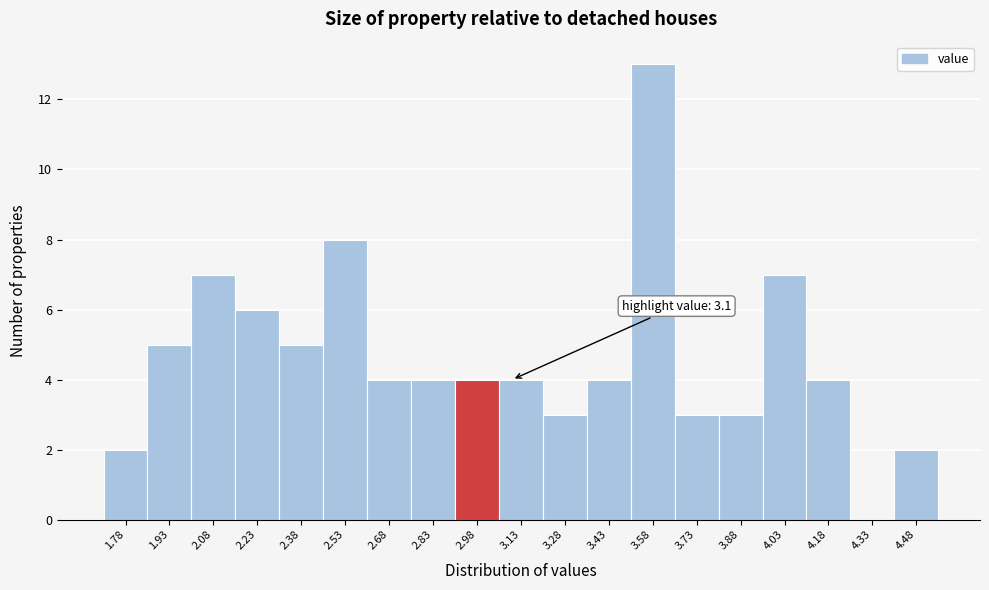

Reading left to right, transcribe all the data shown in this chart.

1.78=2	1.93=5	2.08=7	2.23=6	2.38=5	2.53=8	2.68=4	2.83=4	2.98=4	3.13=4	3.28=3	3.43=4	3.58=13	3.73=3	3.88=3	4.03=7	4.18=4	4.33=0	4.48=2